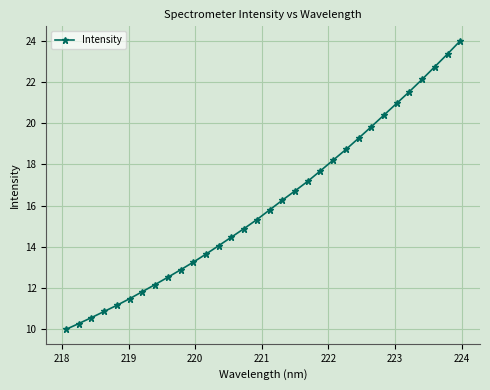

What is the average value?

16.1